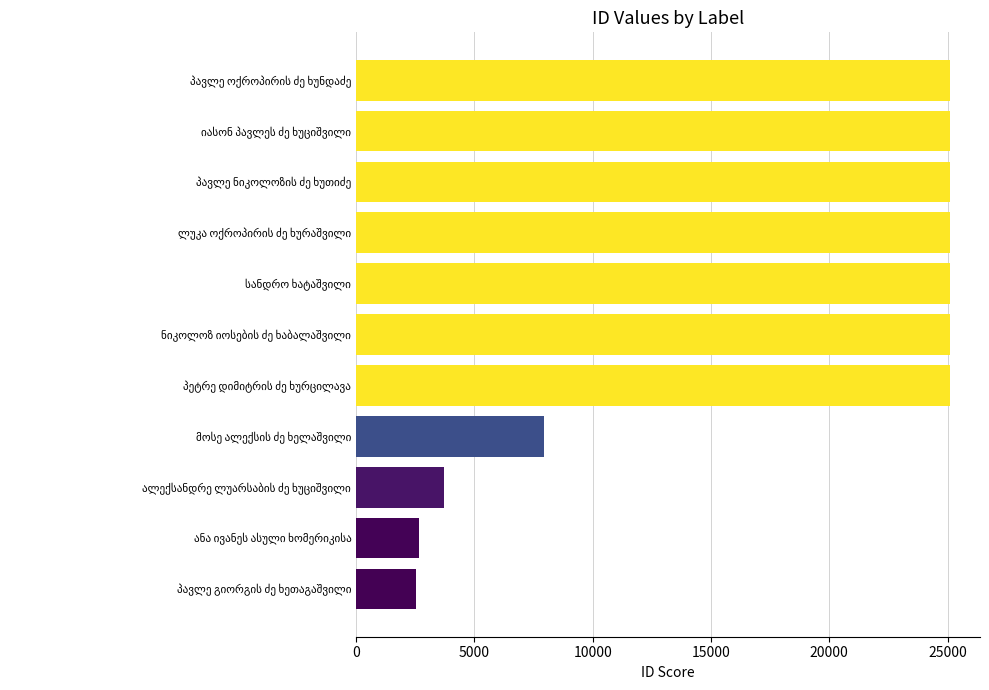

What is the smallest value displayed?

2529